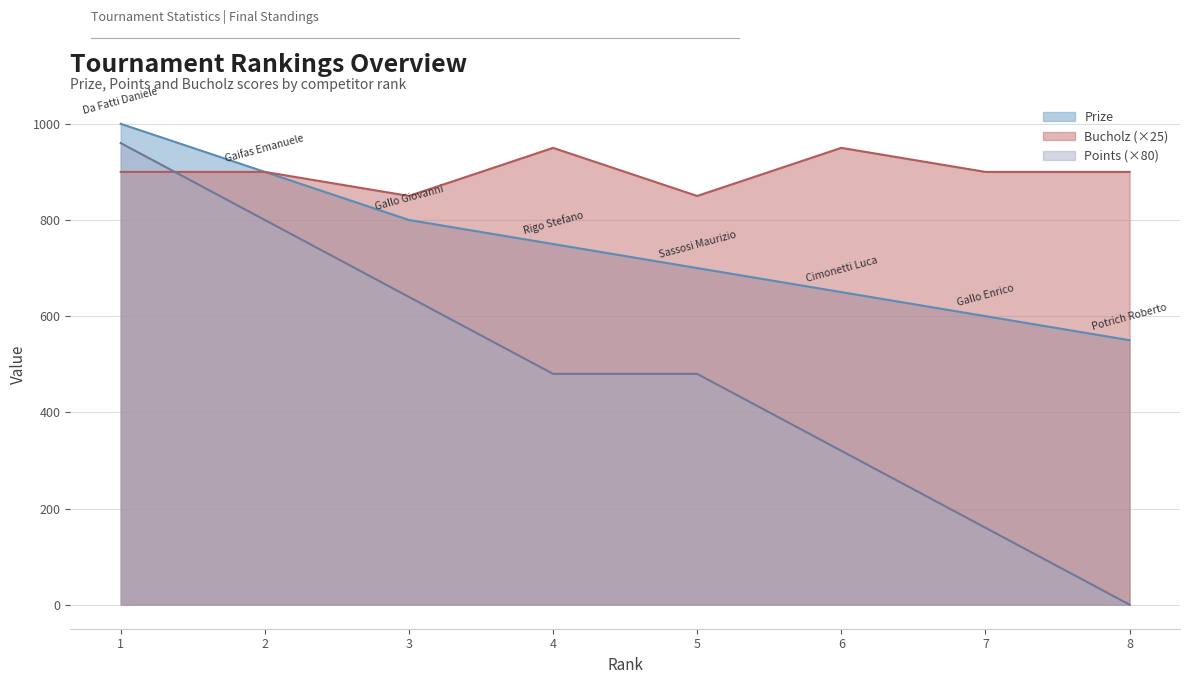

Between 1 and 3, which series saw the biggest shift?

Points